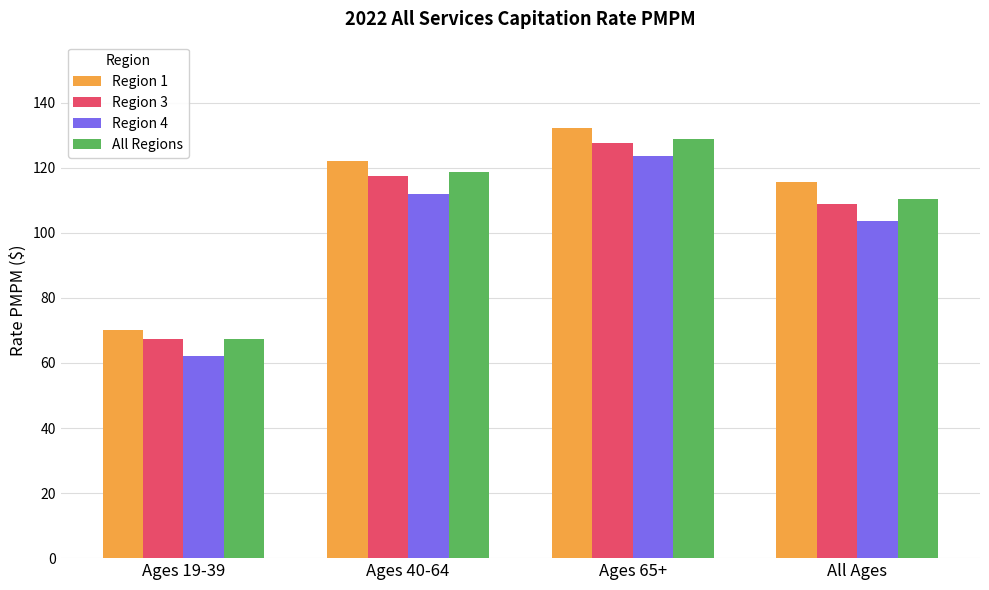

Which series changed the most between Ages 65+ and All Ages?

Region 4